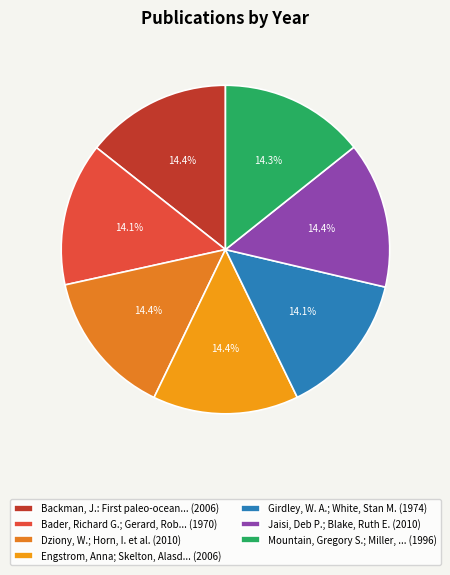

Count the number of slices in the pie.

7